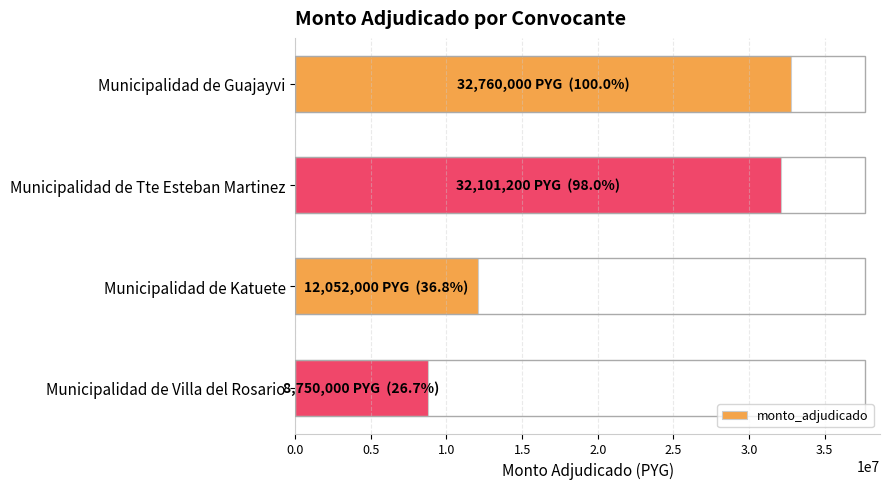

List the labels in order of value, largest first.

Municipalidad de Guajayvi, Municipalidad de Tte Esteban Martinez, Municipalidad de Katuete, Municipalidad de Villa del Rosario